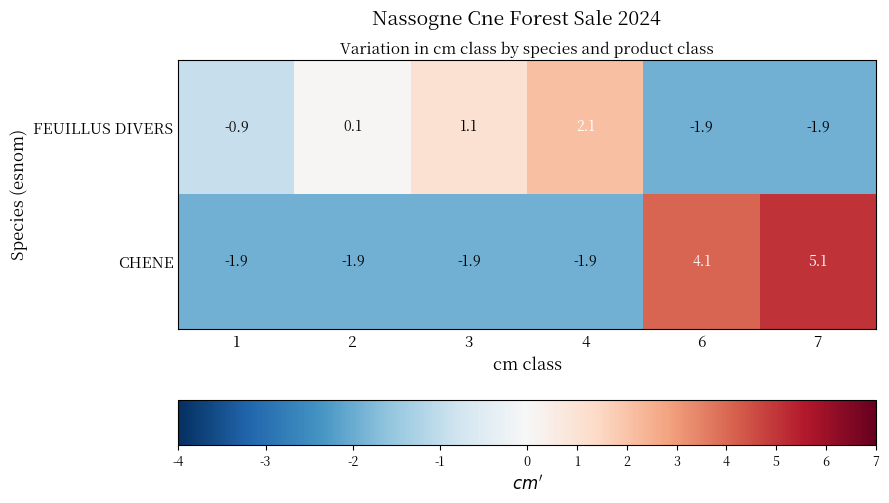

Count the number of data series in this chart.

2